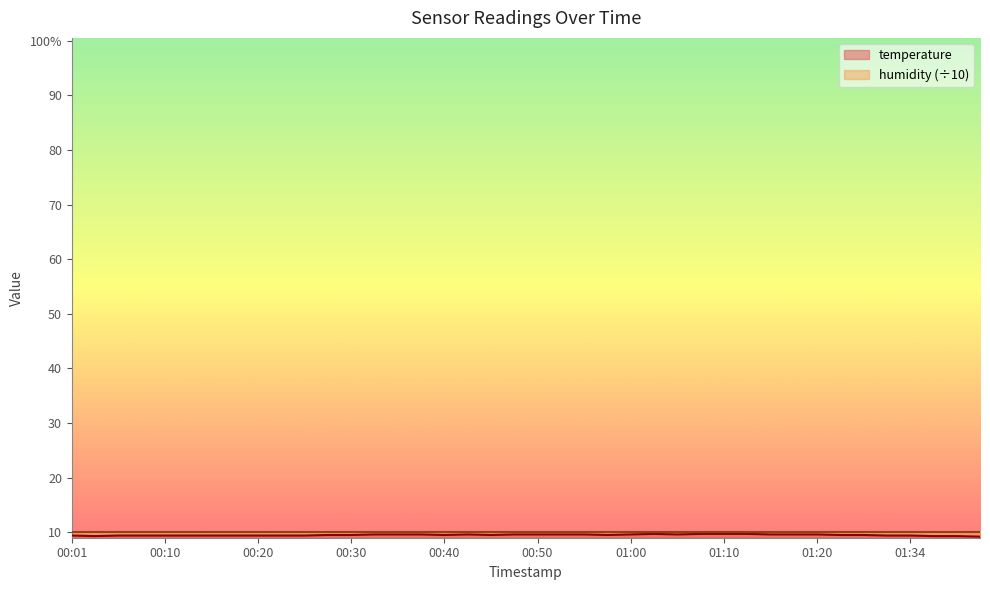

What is the average value?

9.5